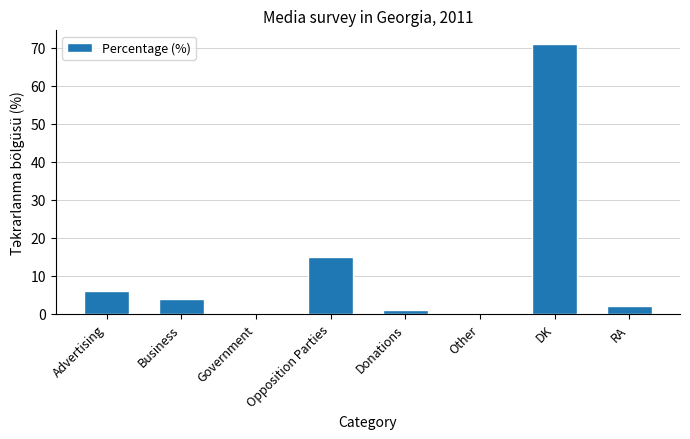

Count the number of data series in this chart.

1